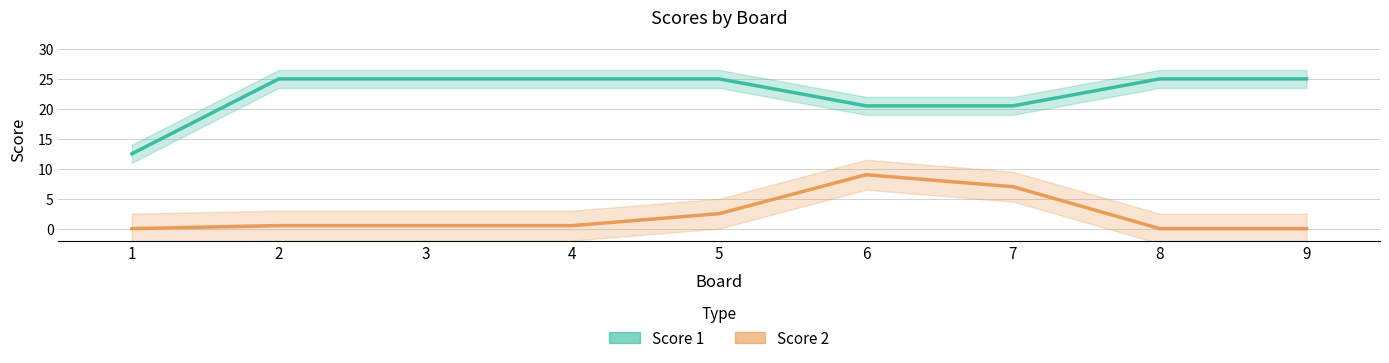

True or false: Score 2 and Score 1 intersect in this chart.

False